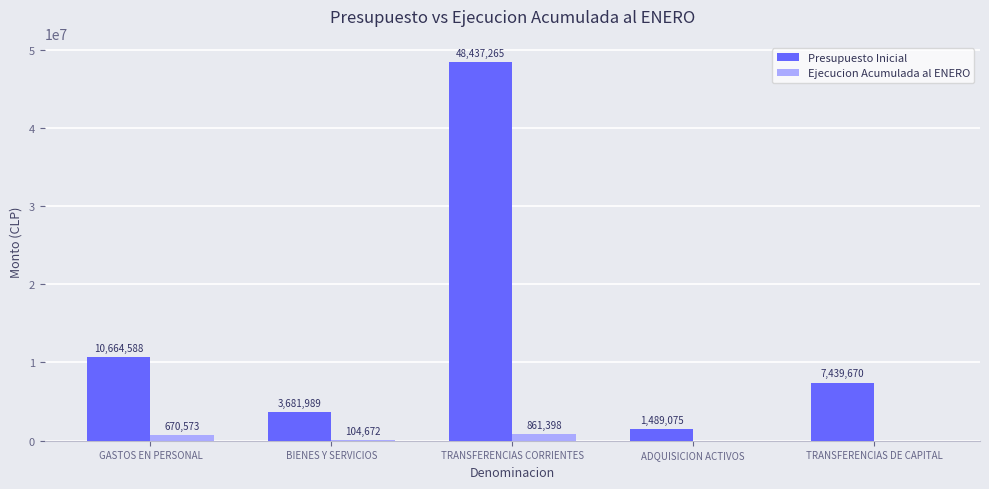

Which series has the largest total across all categories?

Presupuesto Inicial